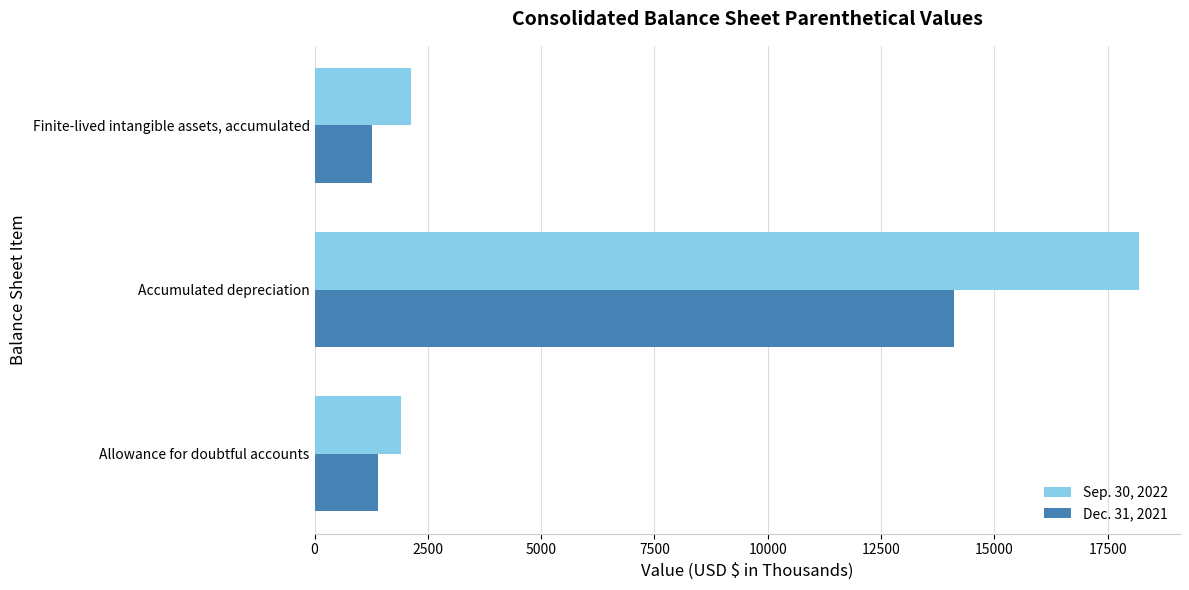

Is it true that Dec. 31, 2021 equals 1260 at Finite-lived intangible assets, accumulated?

True